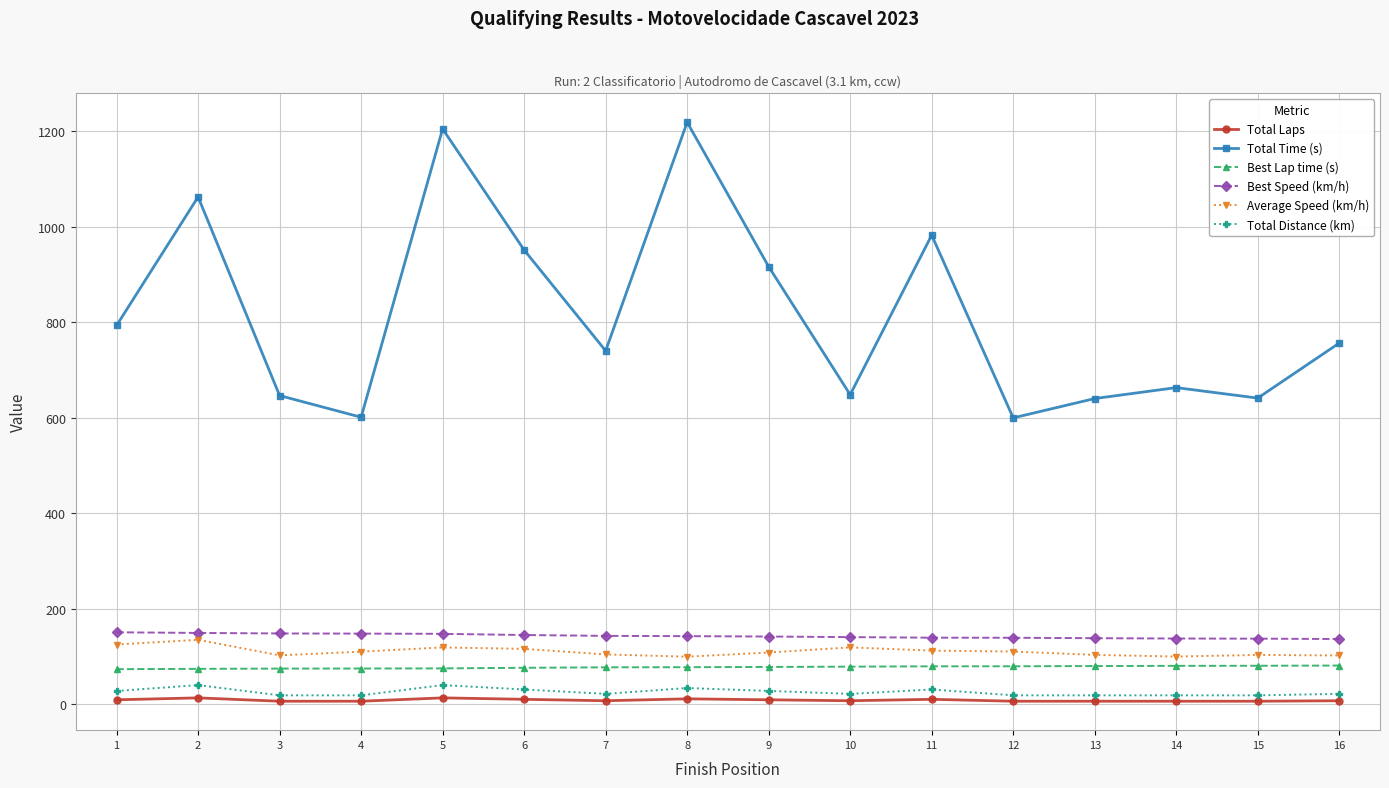

What is the value of the Total Distance (km) point at the 3rd from the left?

18.3